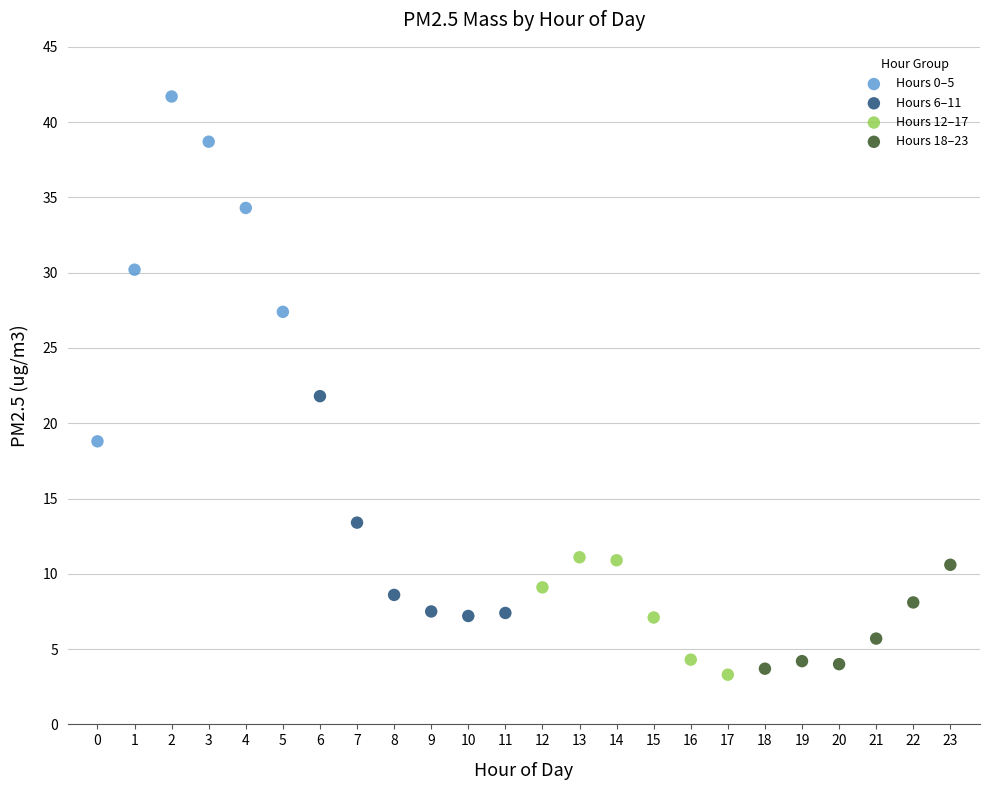

What are all the series names shown in the legend?

Hours 0–5, Hours 6–11, Hours 12–17, Hours 18–23